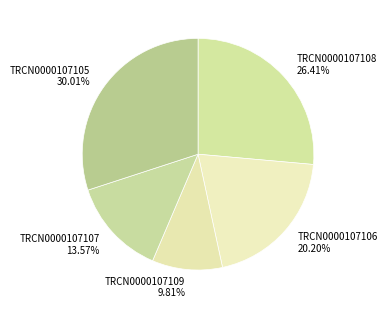

What is the ratio of the value at TRCN0000107105 to the value at TRCN0000107108?

1.1